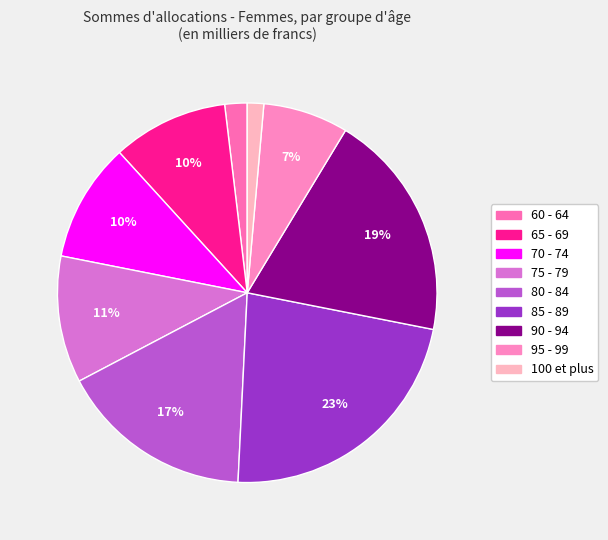

True or false: 80 - 84 accounts for 23% of the total.

False